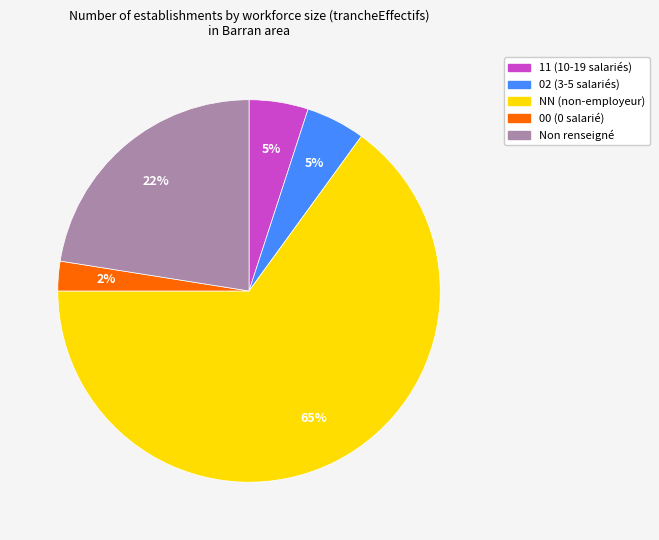

Is there a majority slice in this chart?

Yes